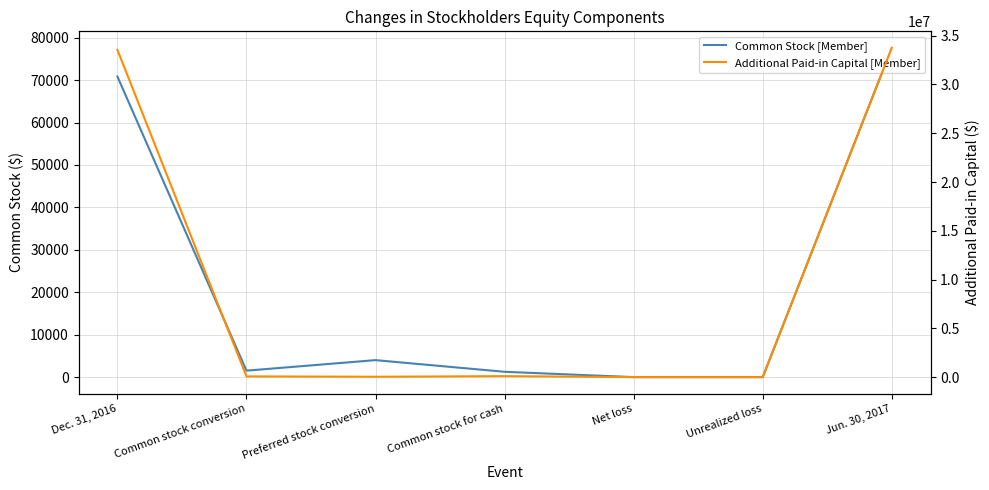

What position from the right is Jun. 30, 2017?

1